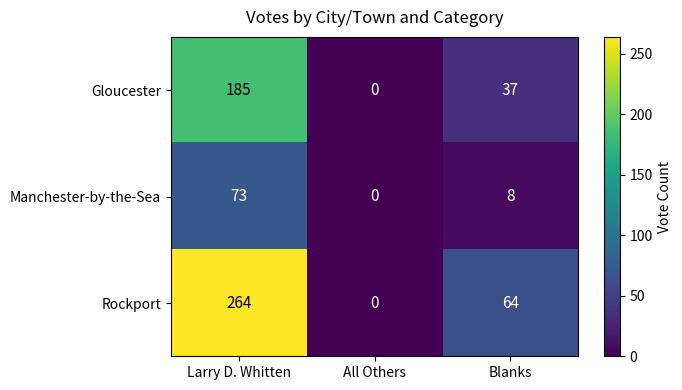

What is the difference between the maximum and minimum values in the Rockport series?

264